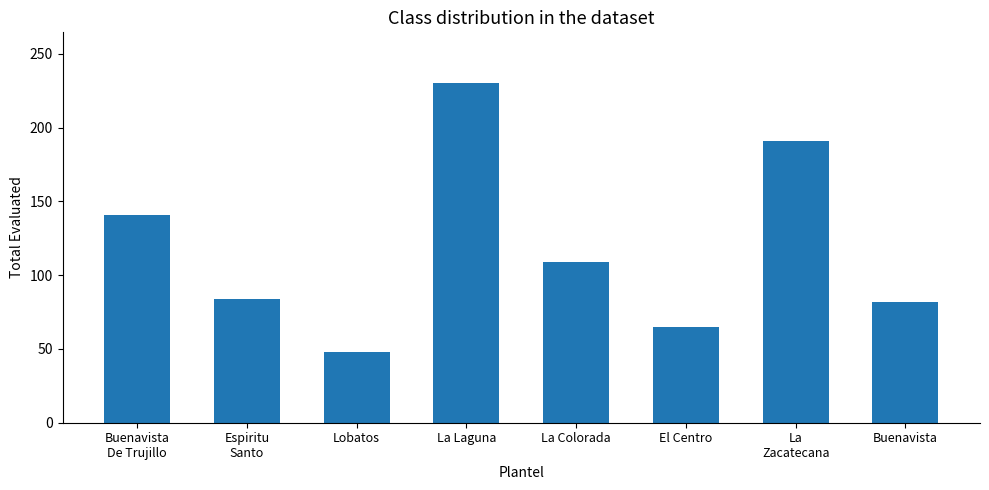

Are the bars grouped side by side (vs. stacked)?

No